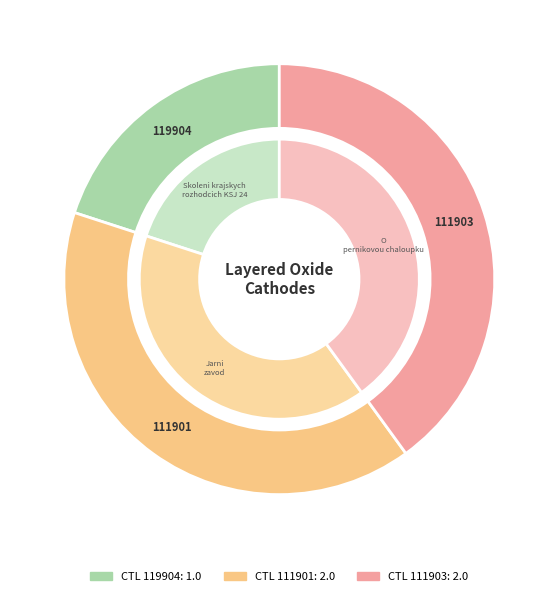

What percentage is the 111903 slice, to the nearest percent?

40%